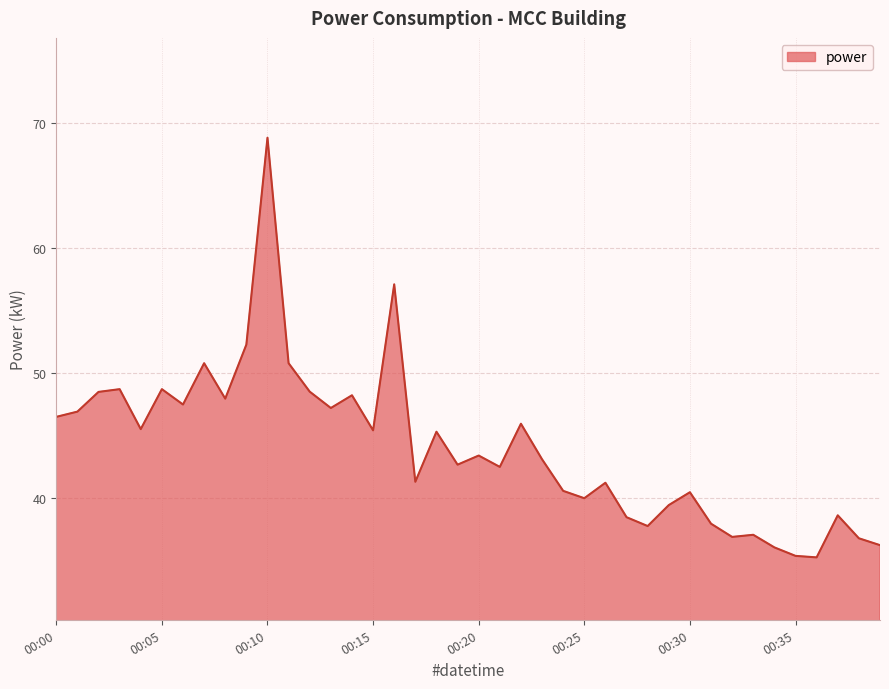

What is the difference between the second highest and minimum values?

21.9